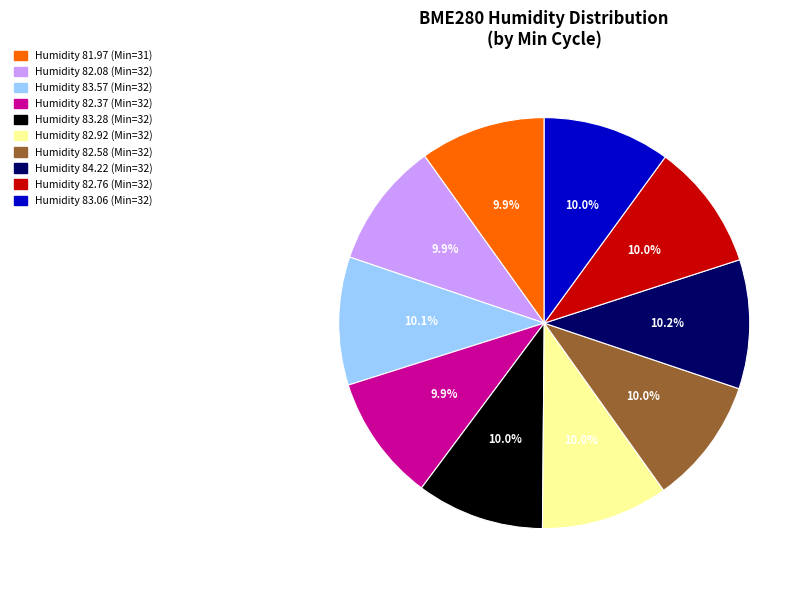

Approximately how many times larger is the value at Humidity 83.06 (Min=32) compared to Humidity 83.57 (Min=32)?

1.0